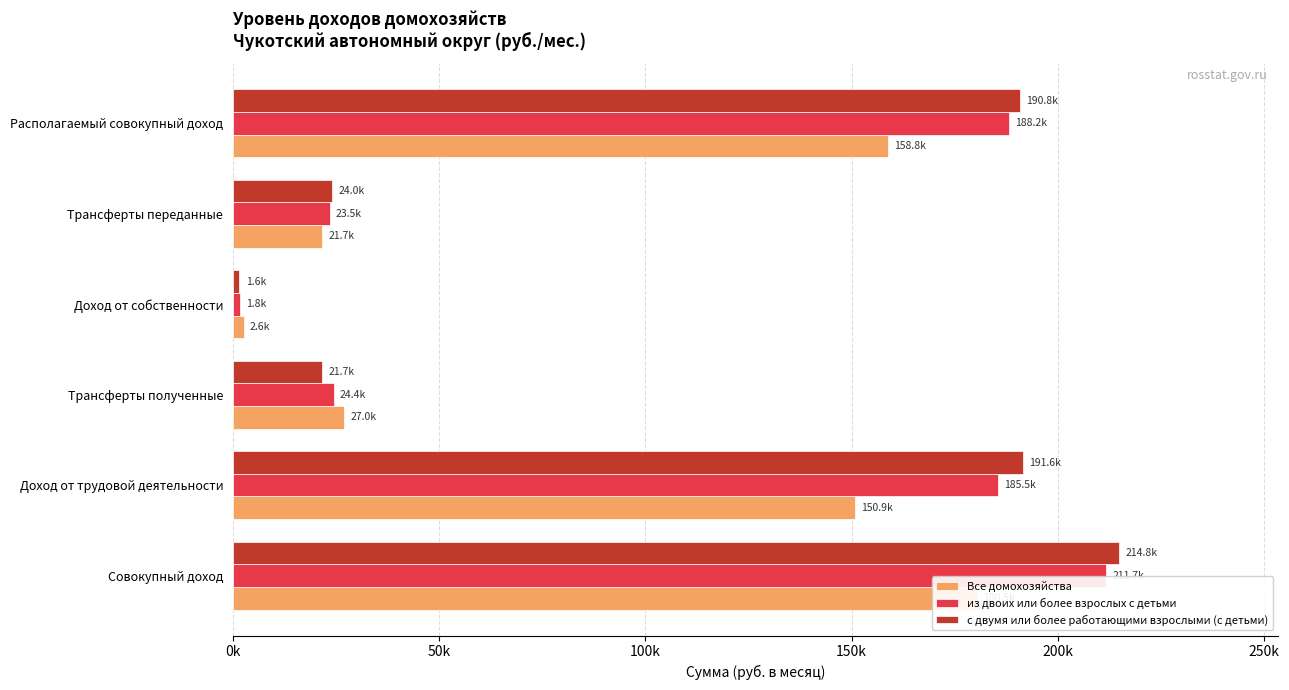

What is the smallest value displayed?

1599.9